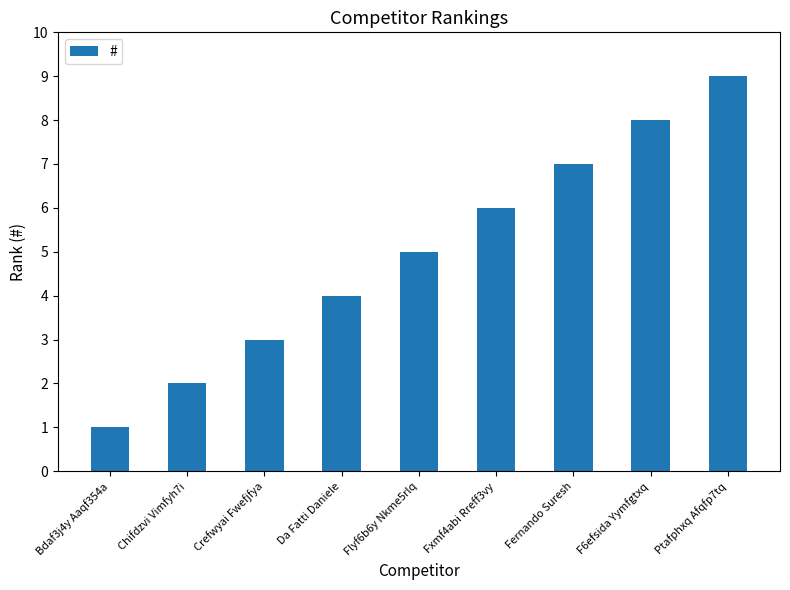

What is the difference between the maximum and second lowest values?

7